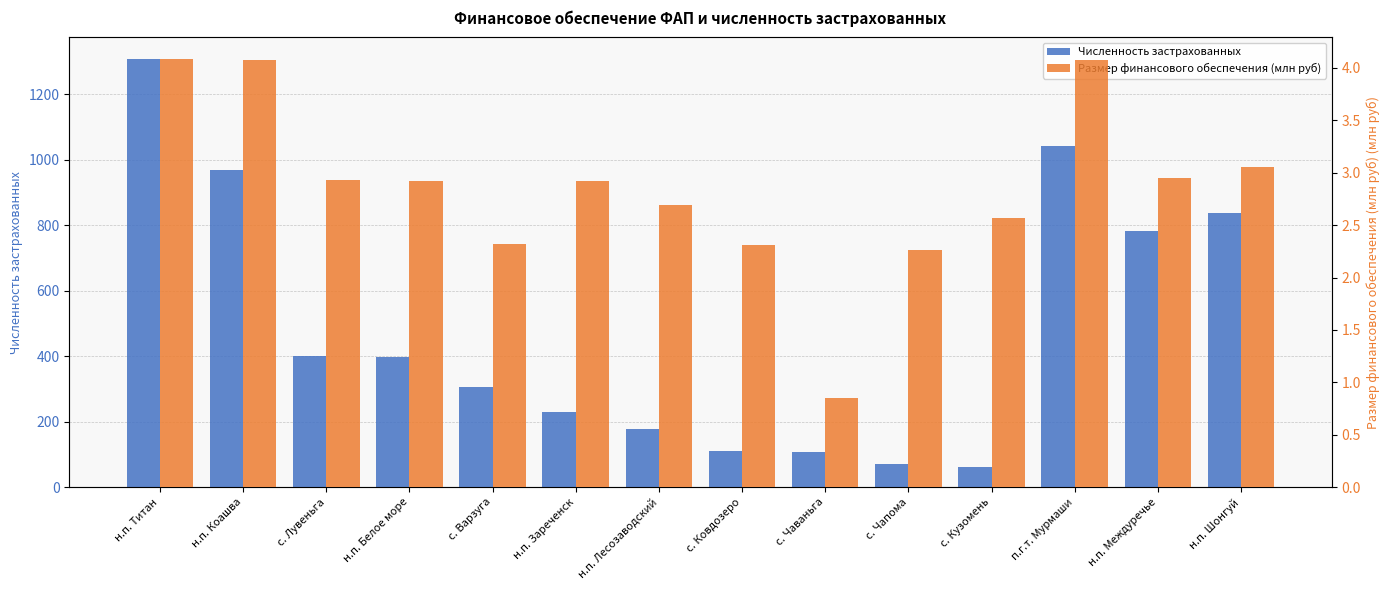

What is the greatest value displayed?

1308.0